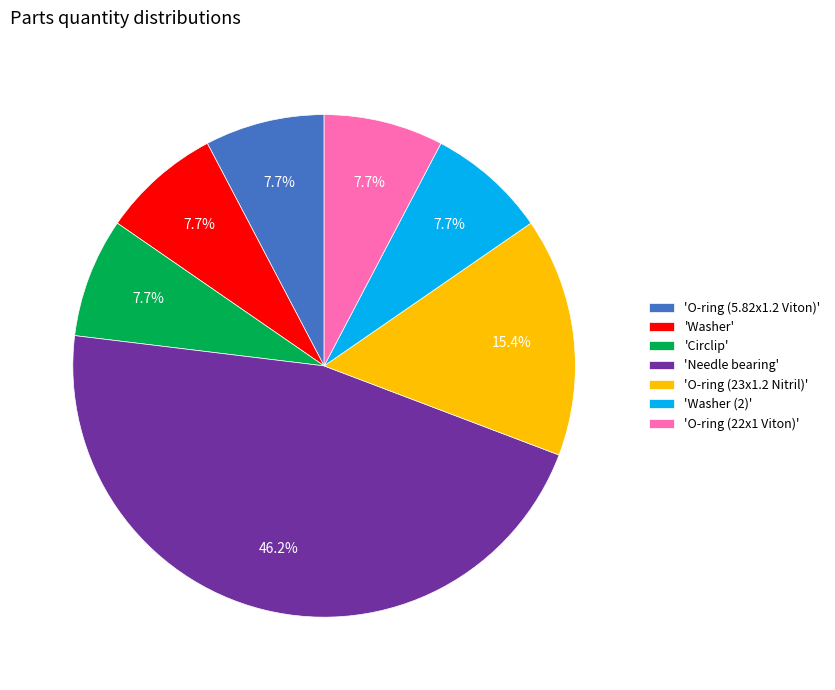

Which category has the biggest portion of the pie?

'Needle bearing'